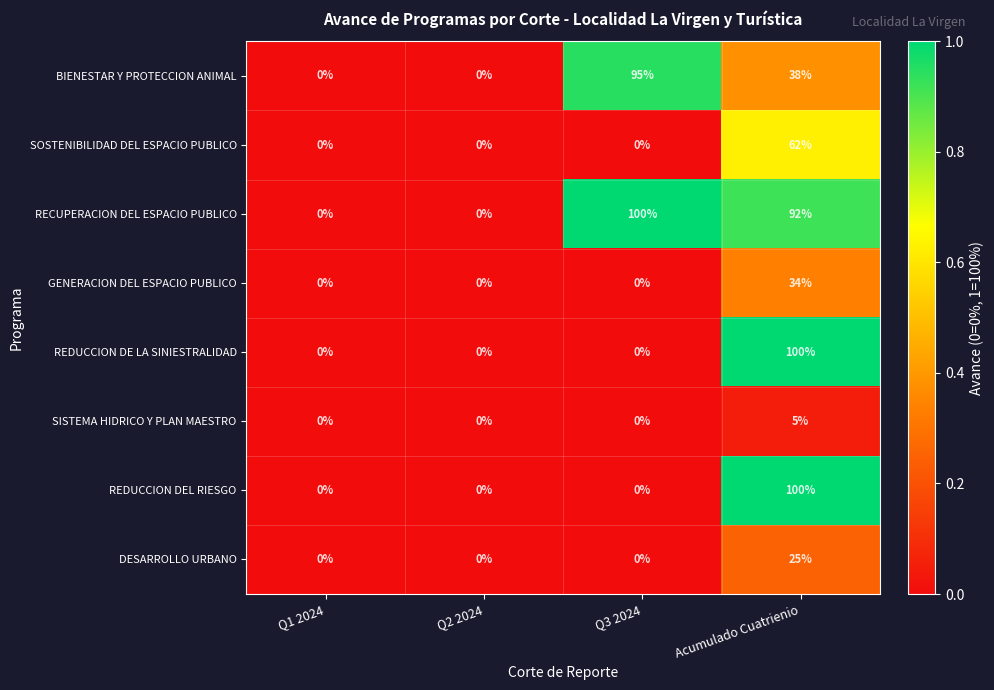

Is the value of SOSTENIBILIDAD DEL ESPACIO PUBLICO at Q3 2024 greater than the value of RECUPERACION DEL ESPACIO PUBLICO at Q3 2024?

No